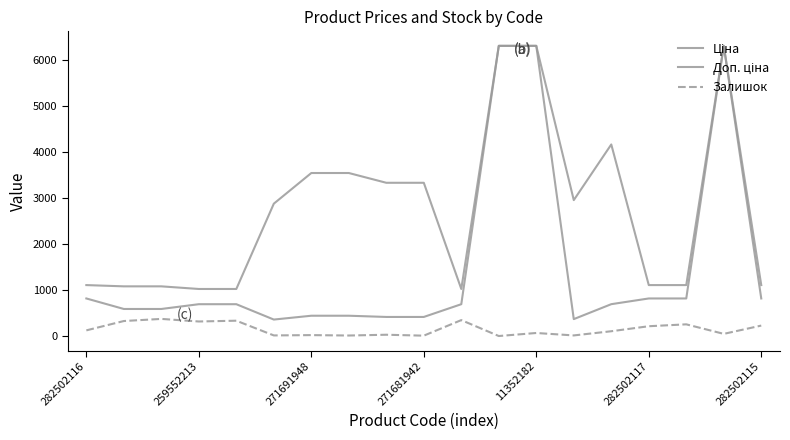

How many lines are shown in the chart?

3